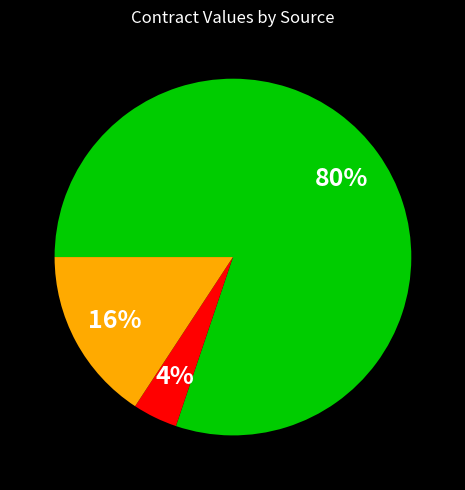

Is there any slice that represents more than half of the pie?

Yes